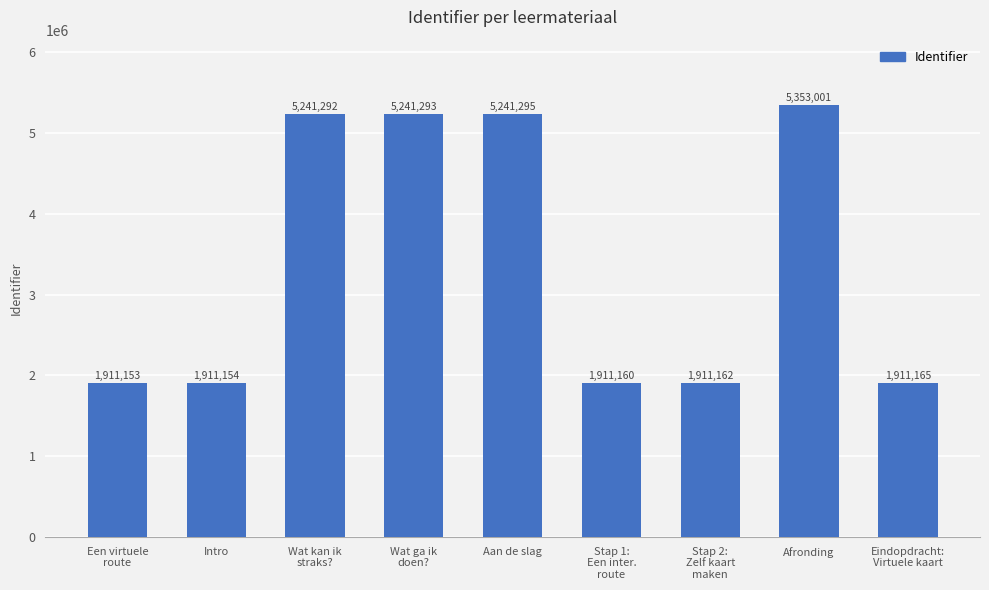

Reading left to right, extract all data points from this chart.

1911153	1911154	5241292	5241293	5241295	1911160	1911162	5353001	1911165